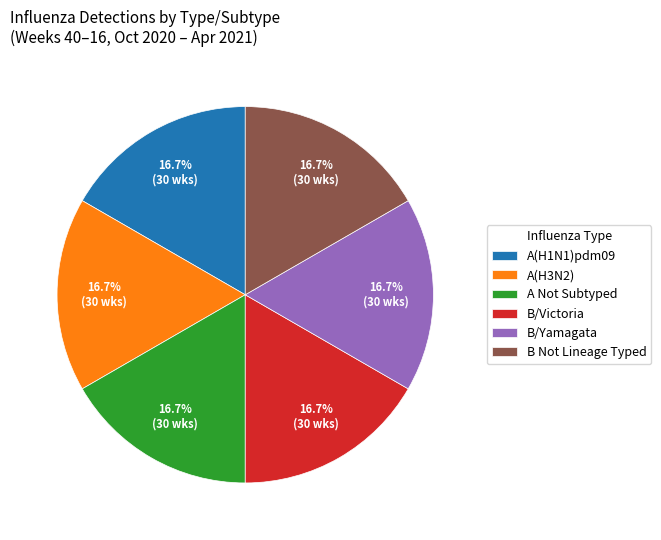

To the nearest percent, what is the difference between the largest and smallest slice percentages?

0%